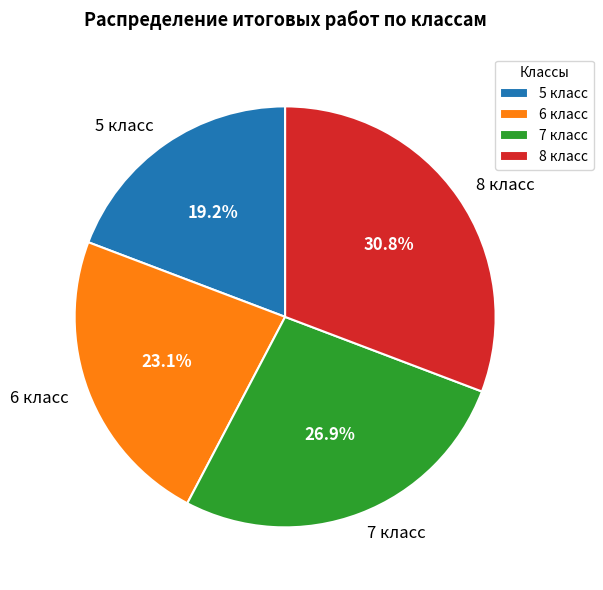

True or false: 7 класс accounts for 27% of the total.

True